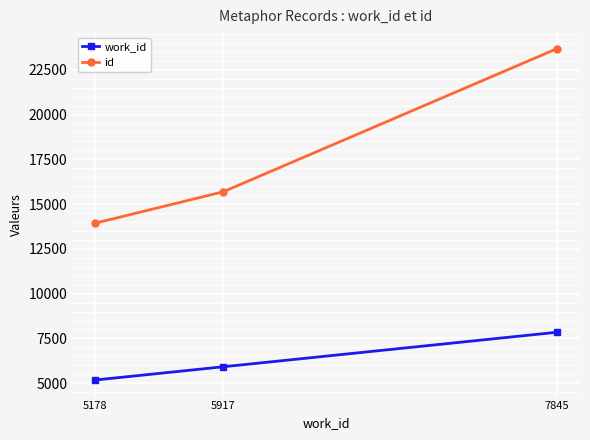

At which label is id closest to 18806?

5917